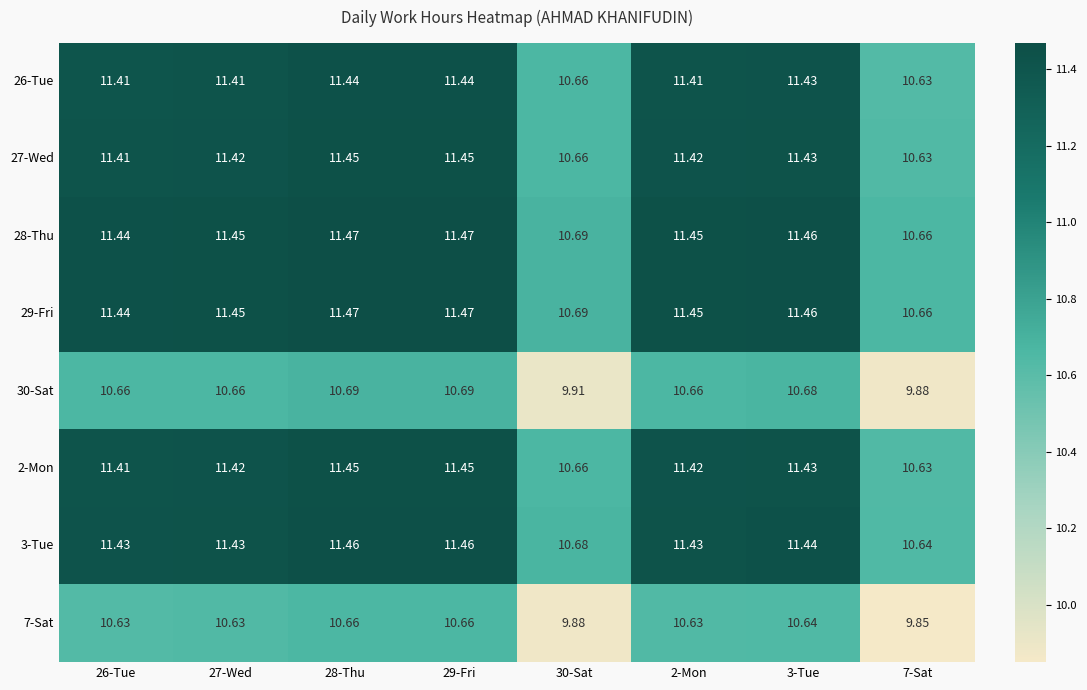

Is the value of 30-Sat at 30-Sat greater than the value of 7-Sat at 2-Mon?

No